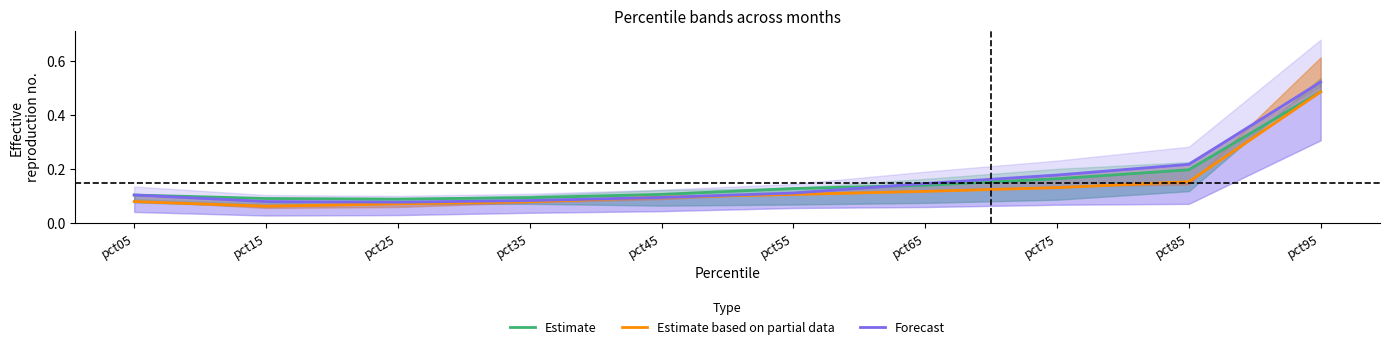

Is it true that Forecast equals 0.1 at pct55?

True